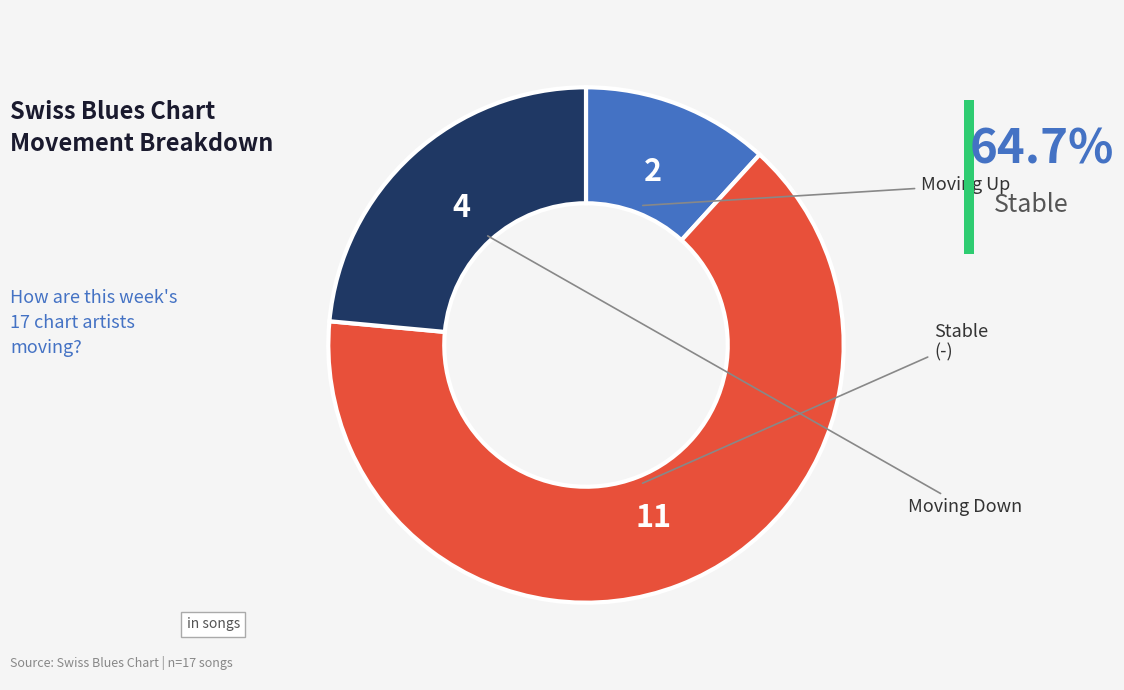

How many segments does this pie chart have?

3